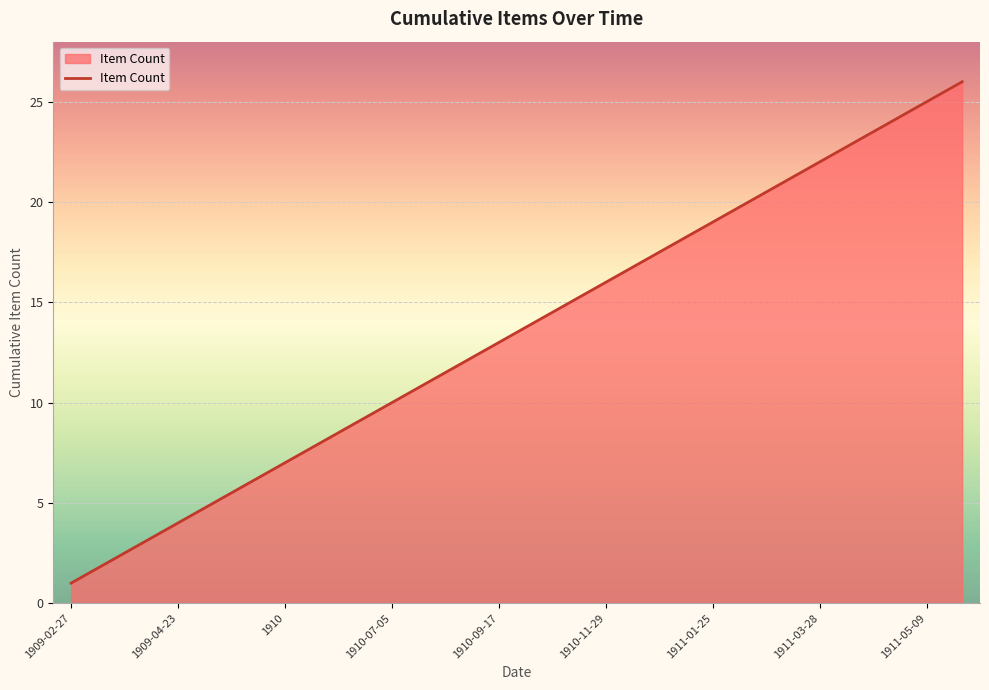

Reading right to left, what are all the values shown in this chart?

26	25	24	23	22	21	20	19	18	17	16	15	14	13	12	11	10	9	8	7	6	5	4	3	2	1